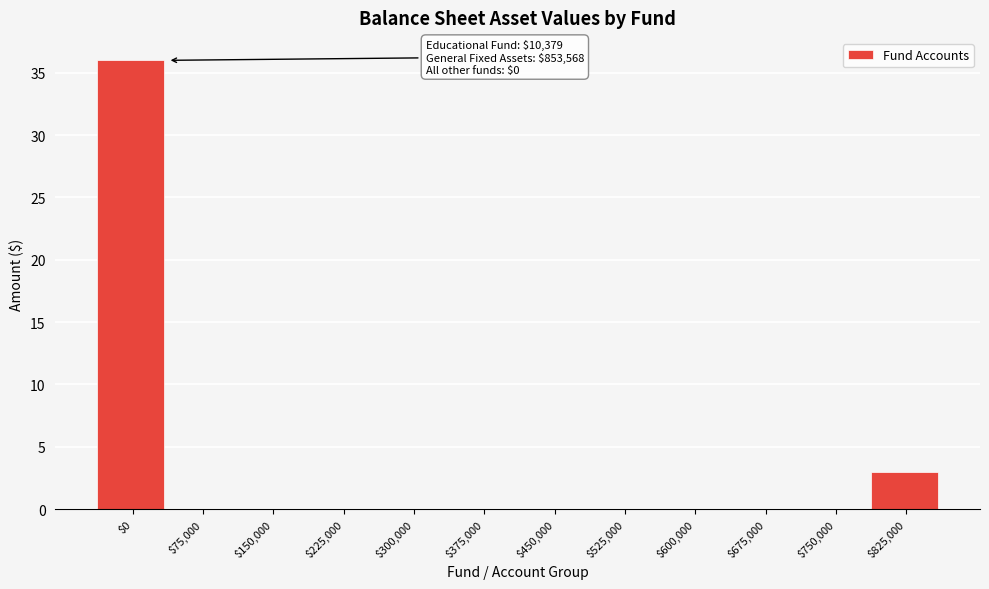

What is the greatest value displayed?

36